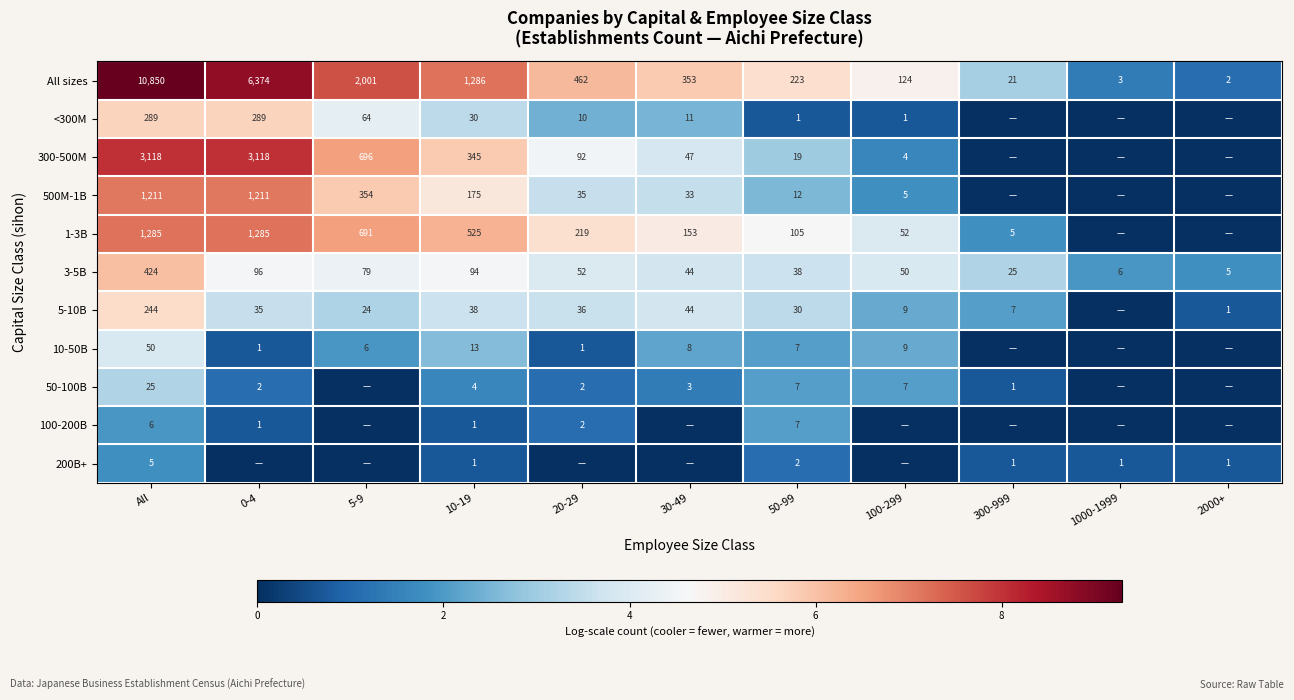

How many data points does each series have?

11